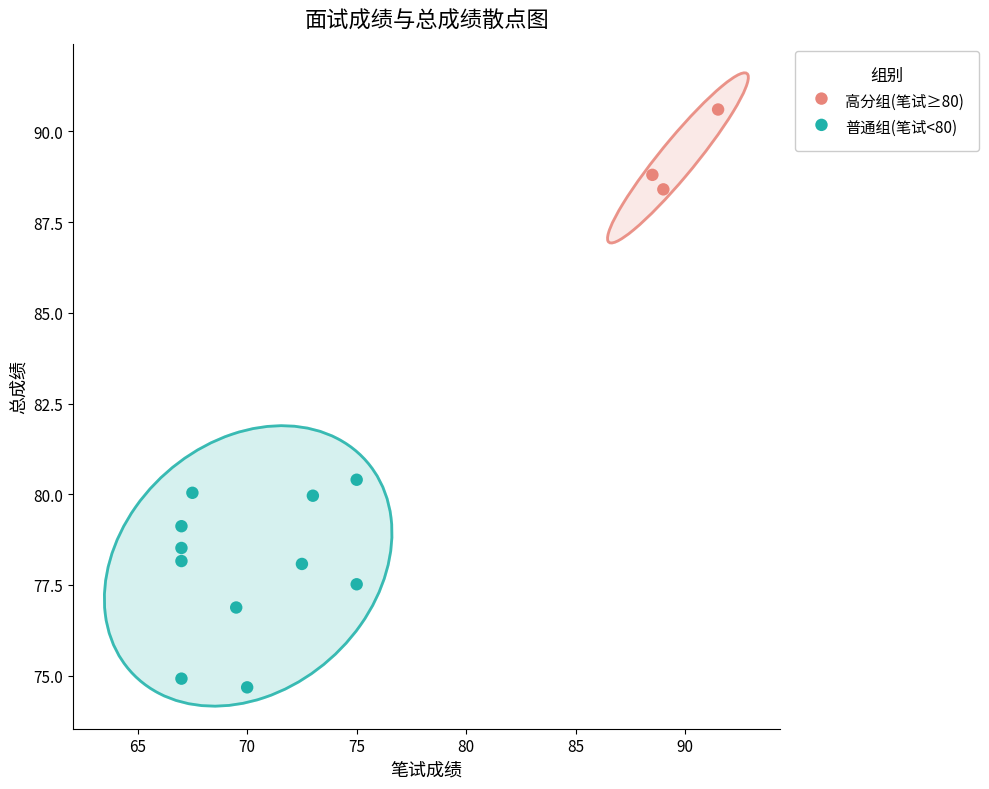

Which series reaches the minimum Y coordinate?

普通组(笔试<80)